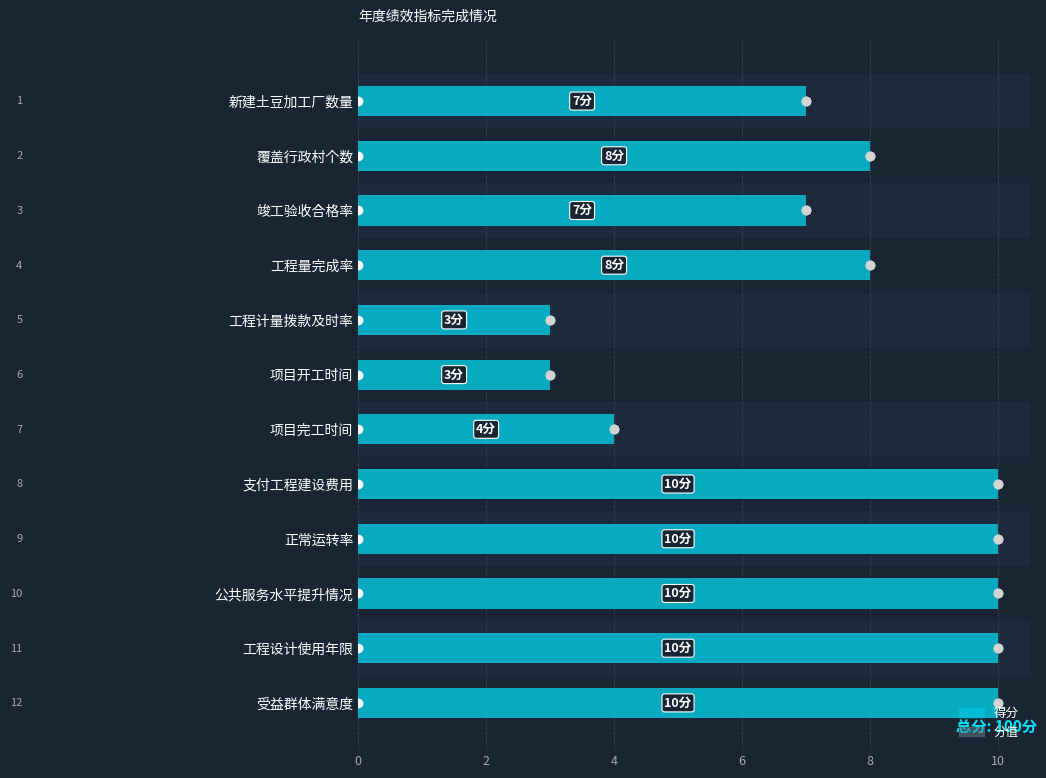

What is the minimum value for 得分?

3